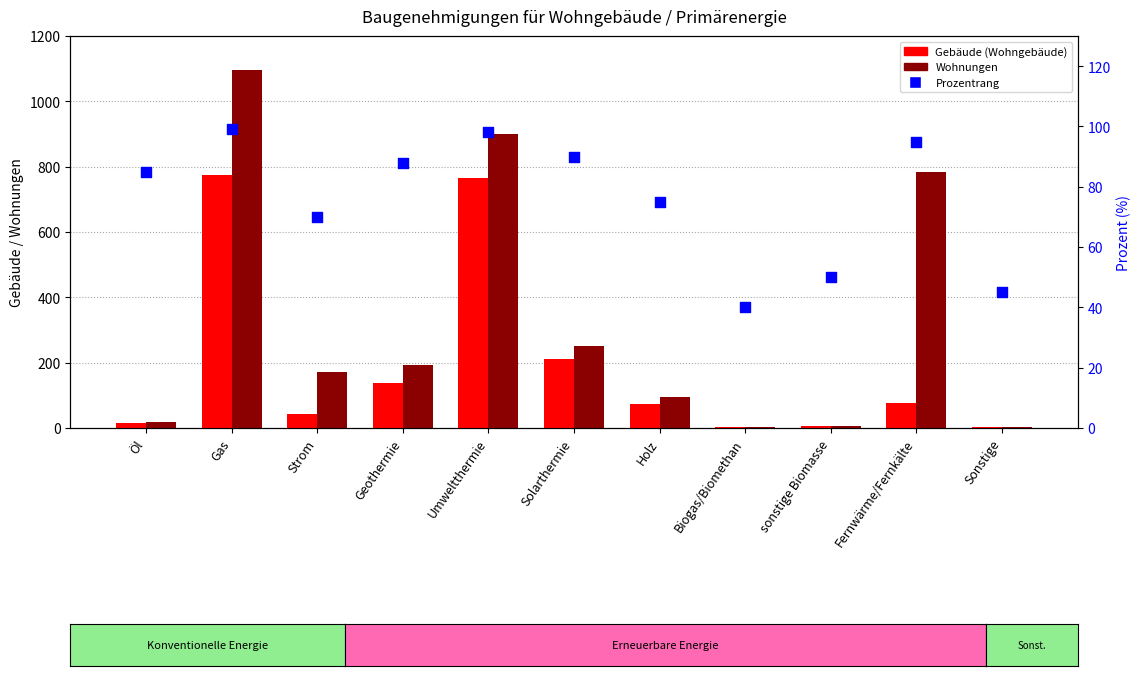

Which series has the largest Y range (max minus min)?

Wohnungen